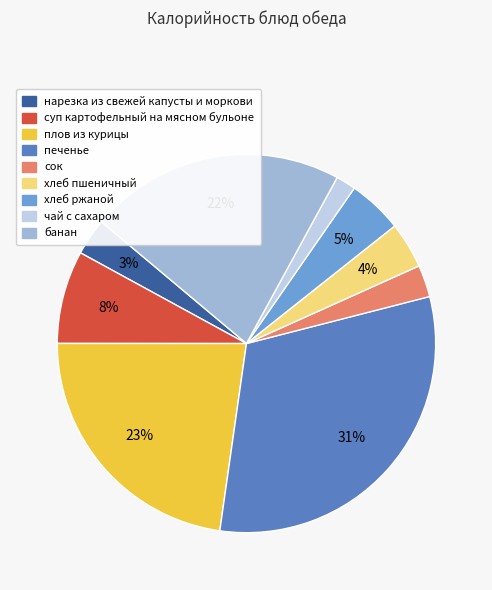

To the nearest percent, what is the difference between the хлеб пшеничный and чай с сахаром slice percentages?

2%